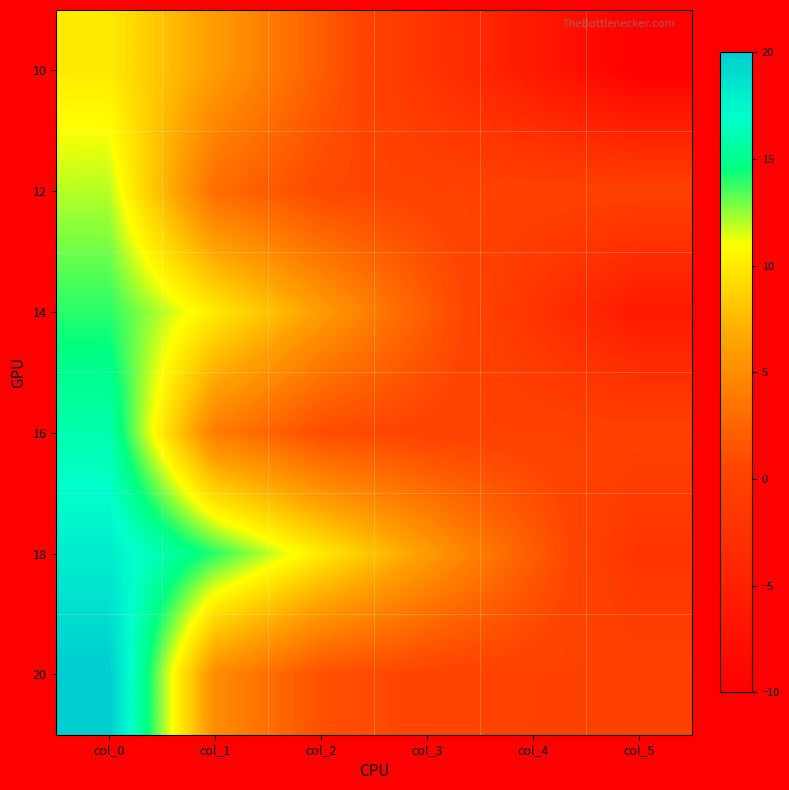

Count the number of data series in this chart.

6